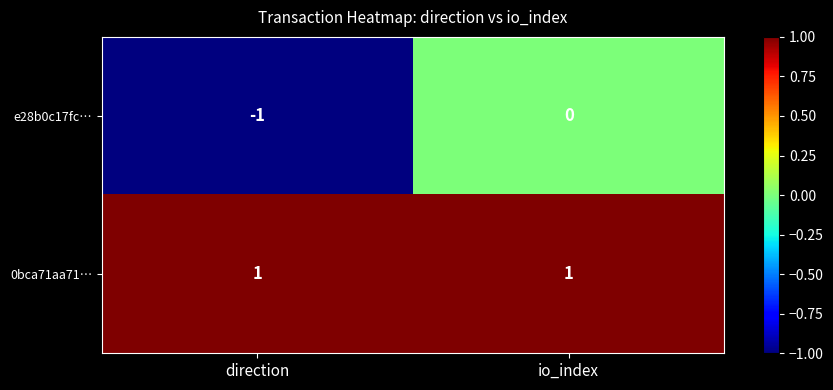

List the series in order of their overall mean, highest first.

0bca71aa71…, e28b0c17fc…